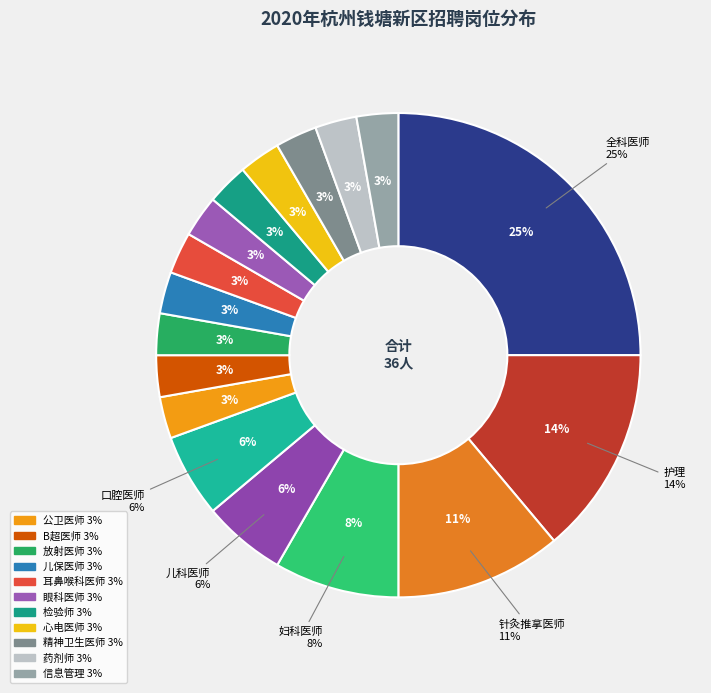

Do B超医师 and 信息管理 together represent more than half of the pie?

No